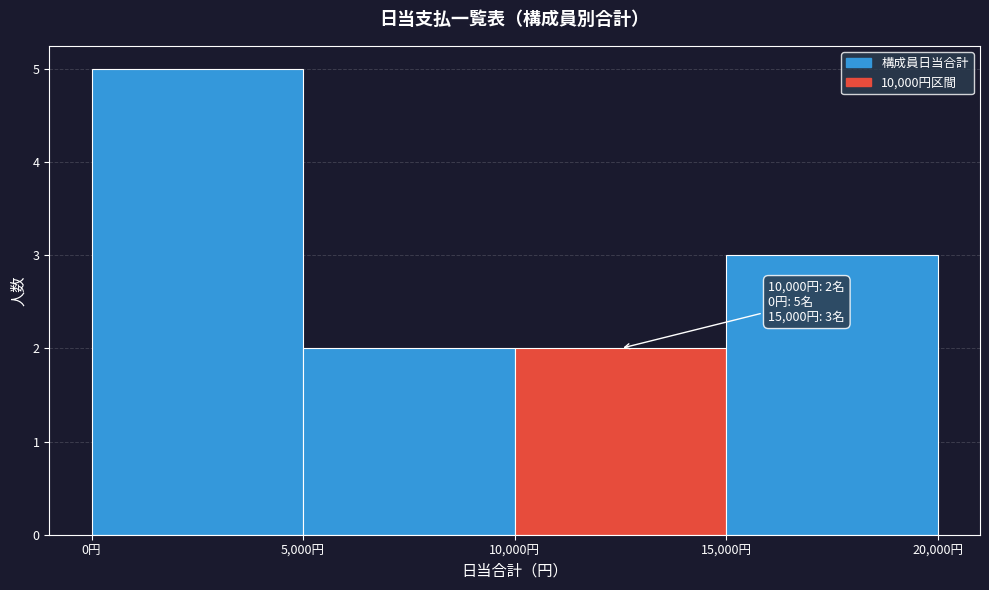

Over which range of the x-axis is the bar tallest?

0 to 5000